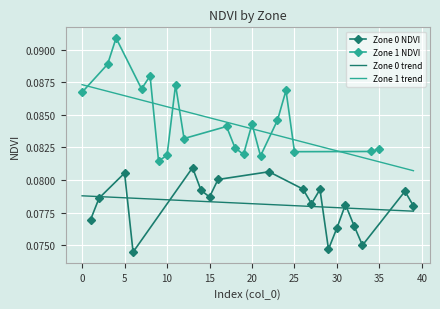

What is the average value of the Zone 0 NDVI series?

0.1